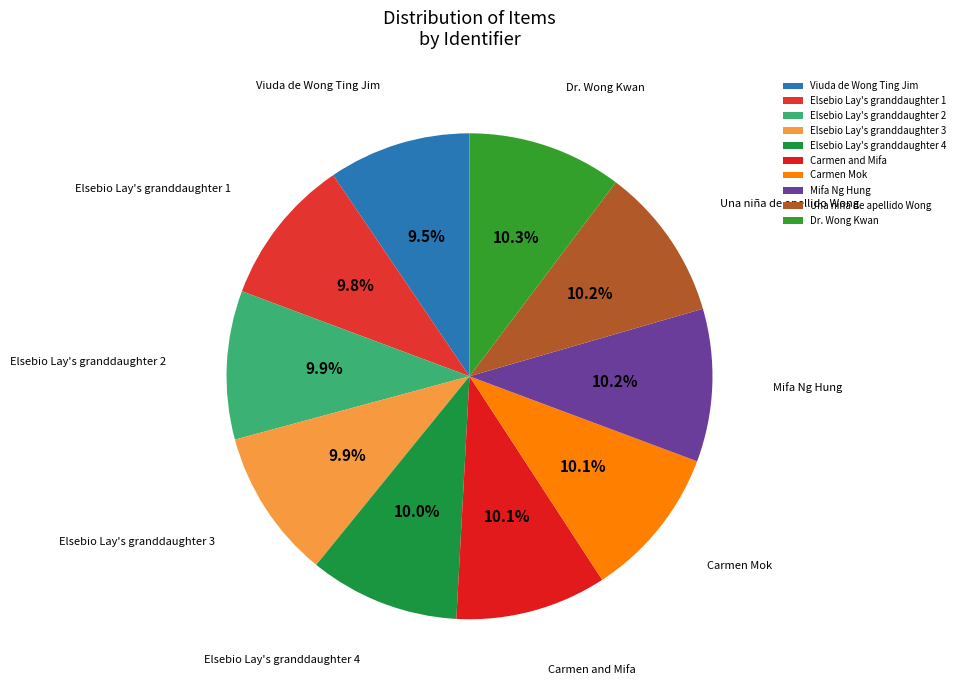

What percentage do Elsebio Lay's granddaughter 2 and Viuda de Wong Ting Jim together represent?

19.4%